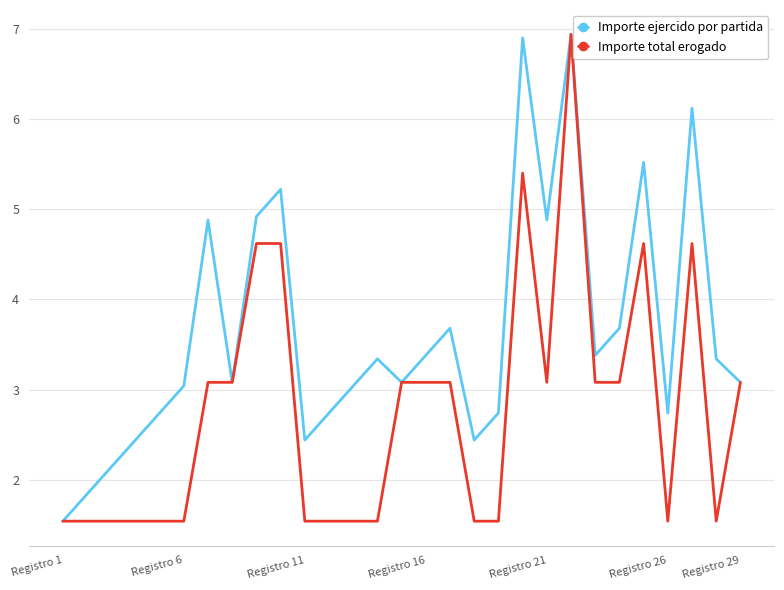

What are all the series names shown in the legend?

Importe ejercido por partida, Importe total erogado